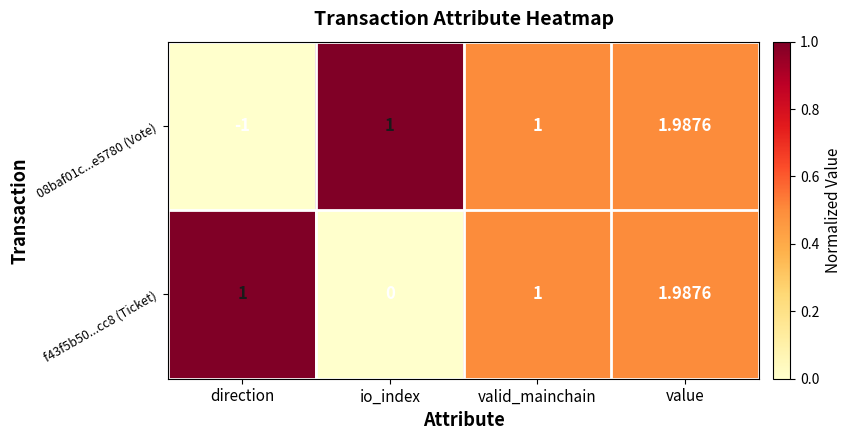

Where is f43f5b50...cc8 (Ticket) nearest to the value 0?

io_index